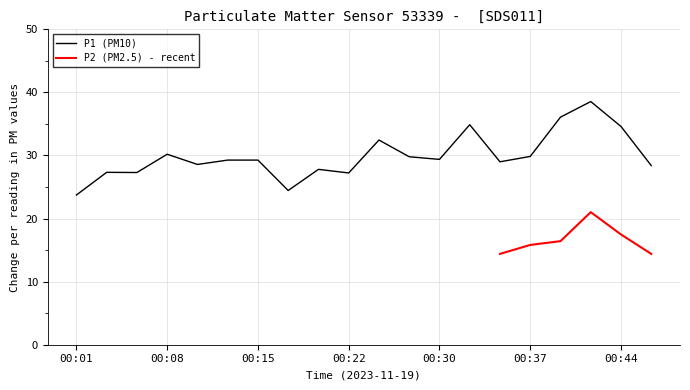

What is the minimum value for P1 (PM10)?

23.7